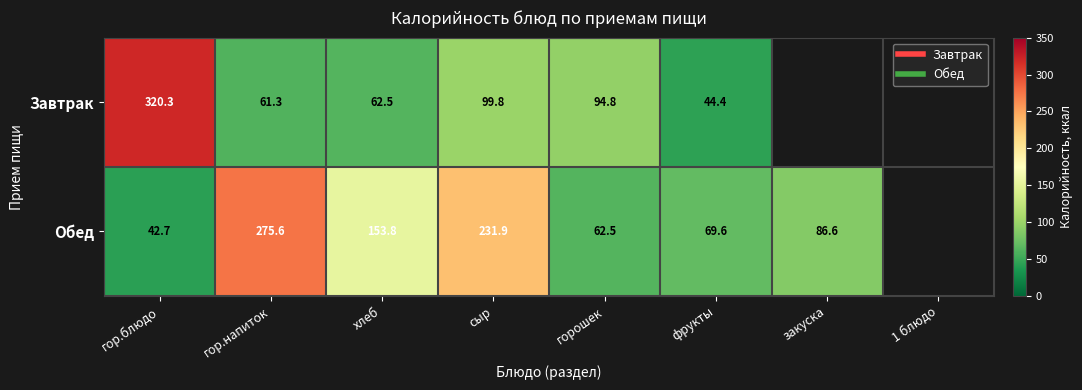

At which label is Завтрак closest to 160?

сыр